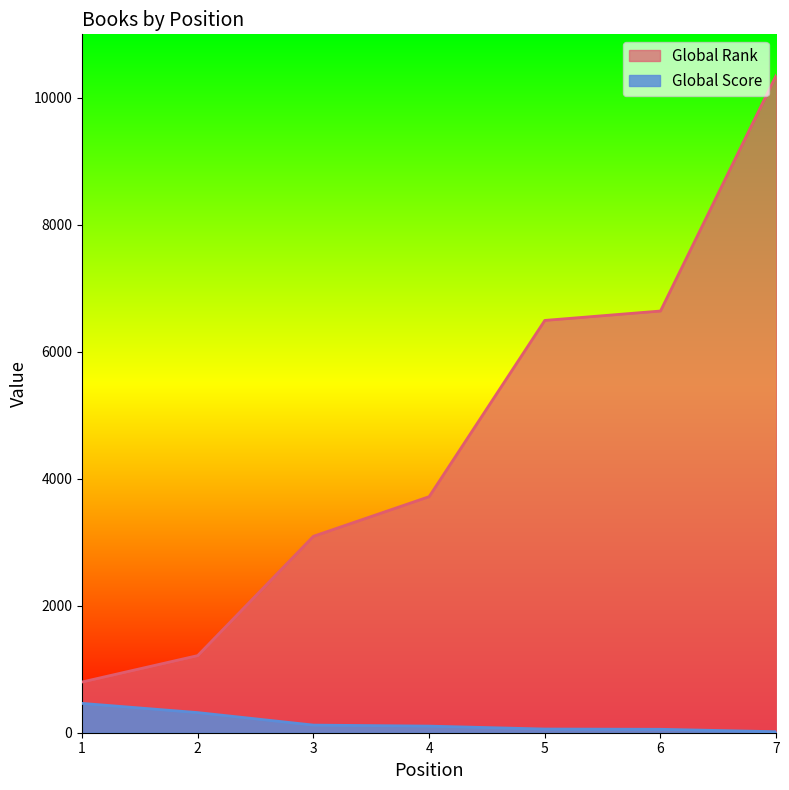

Between 4 and 2, which is larger?

4